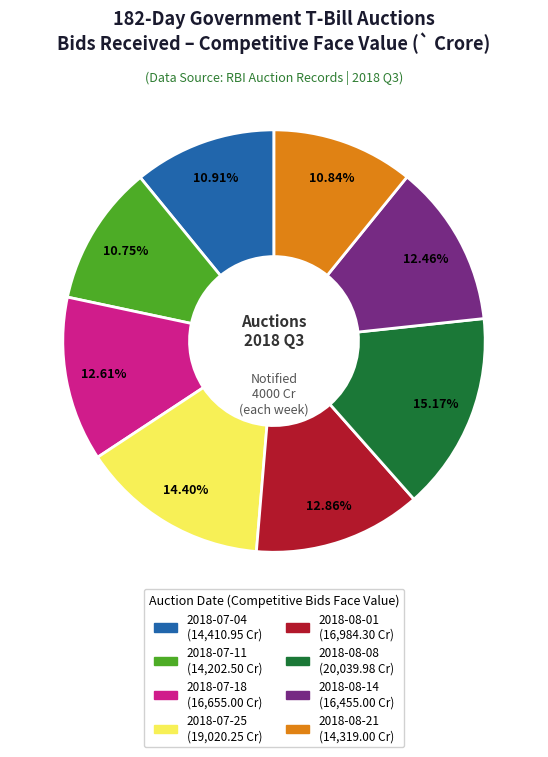

Approximately how many times larger is the value at 2018-07-18 compared to 2018-07-25?

0.9